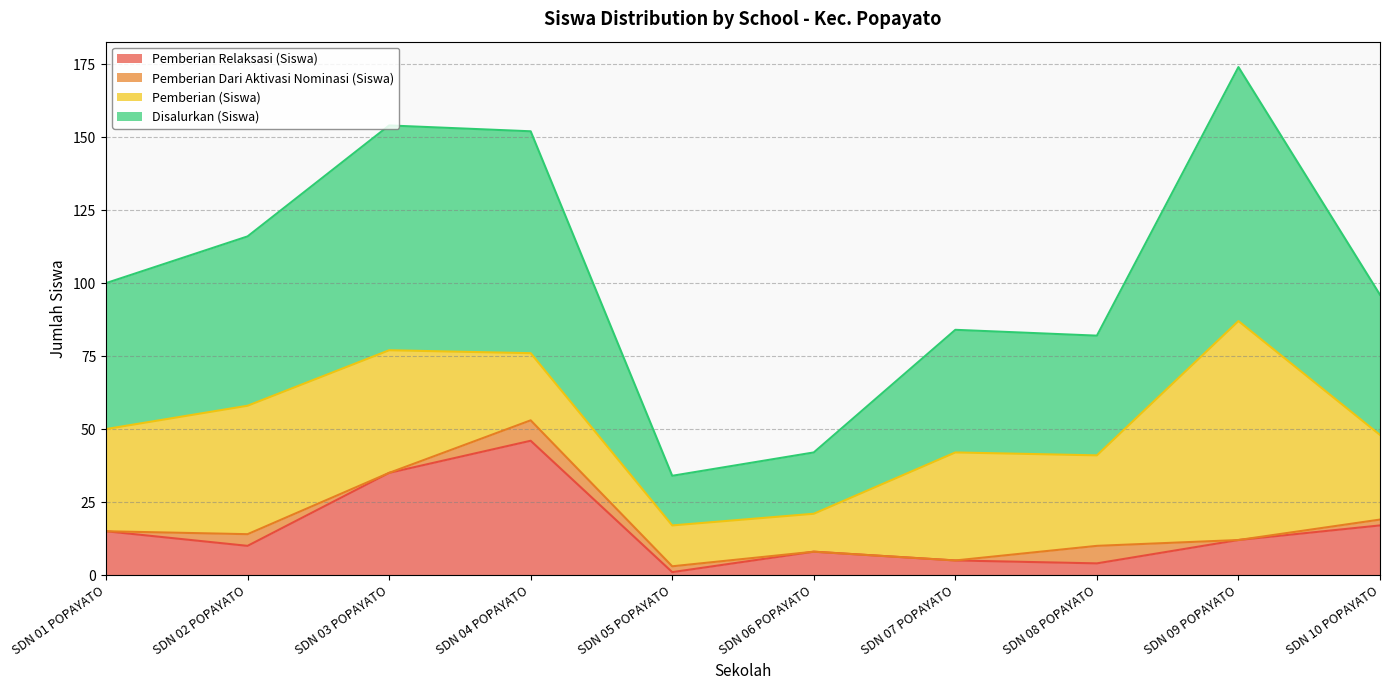

What is the total value across all series at SDN 07 POPAYATO?

84